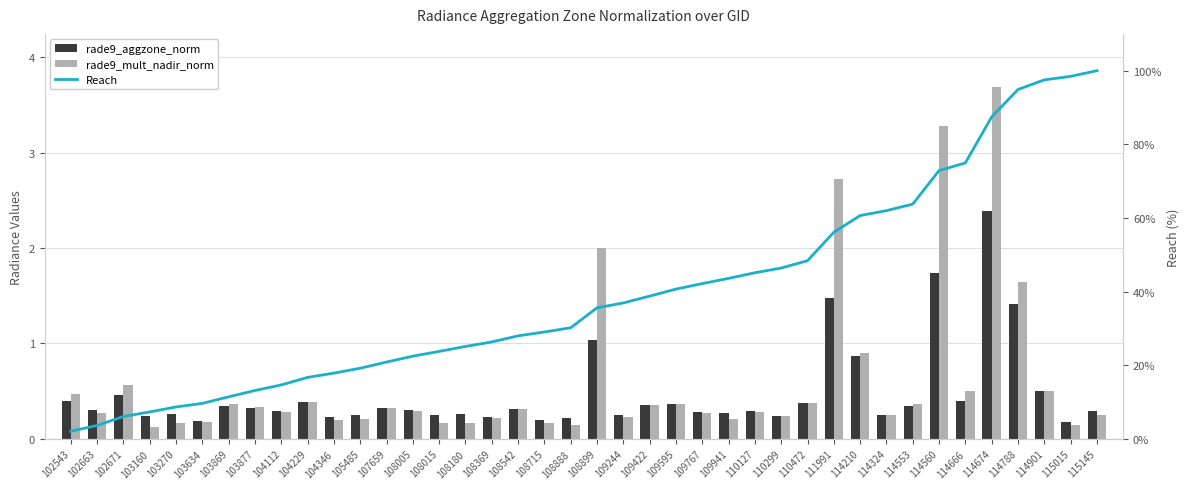

What is the sum of the Reach values at 110299 and 103877?

59.5